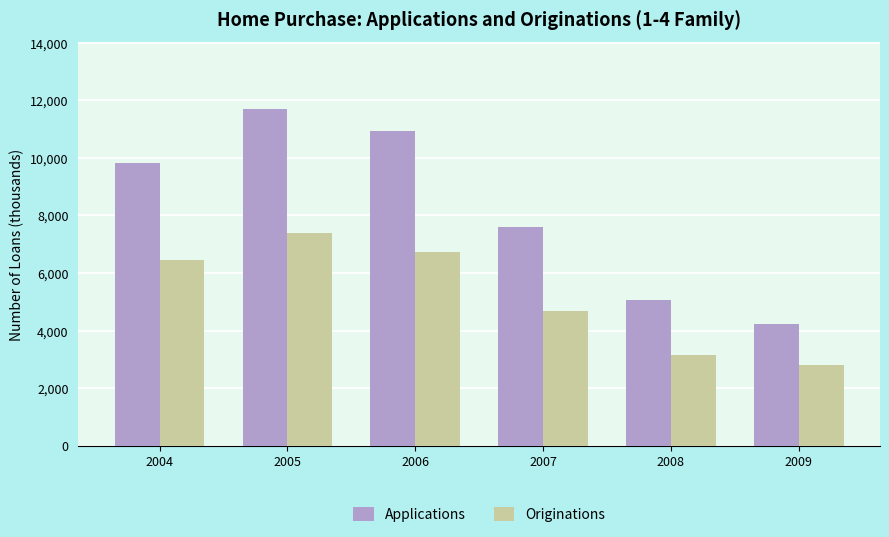

What is the value of the Applications bar at the 3rd from the left?

10928.9